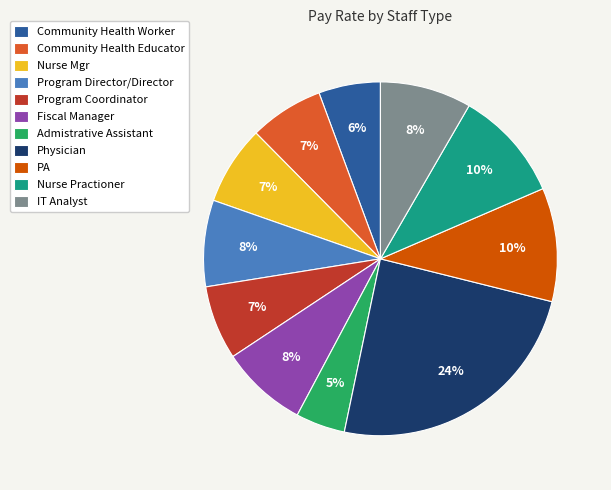

Combined, do Fiscal Manager and IT Analyst account for over 50%?

No